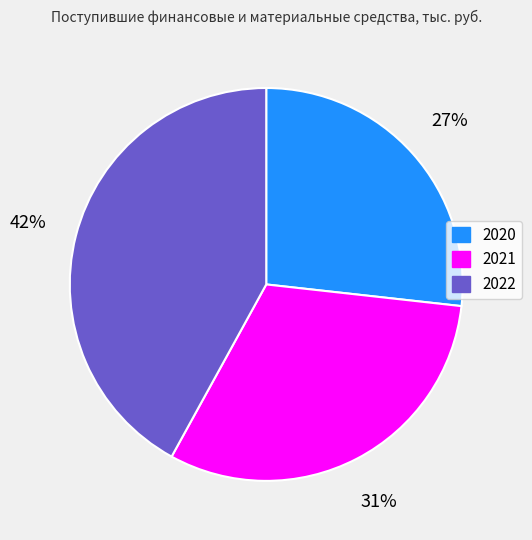

How many slices are in this pie chart?

3